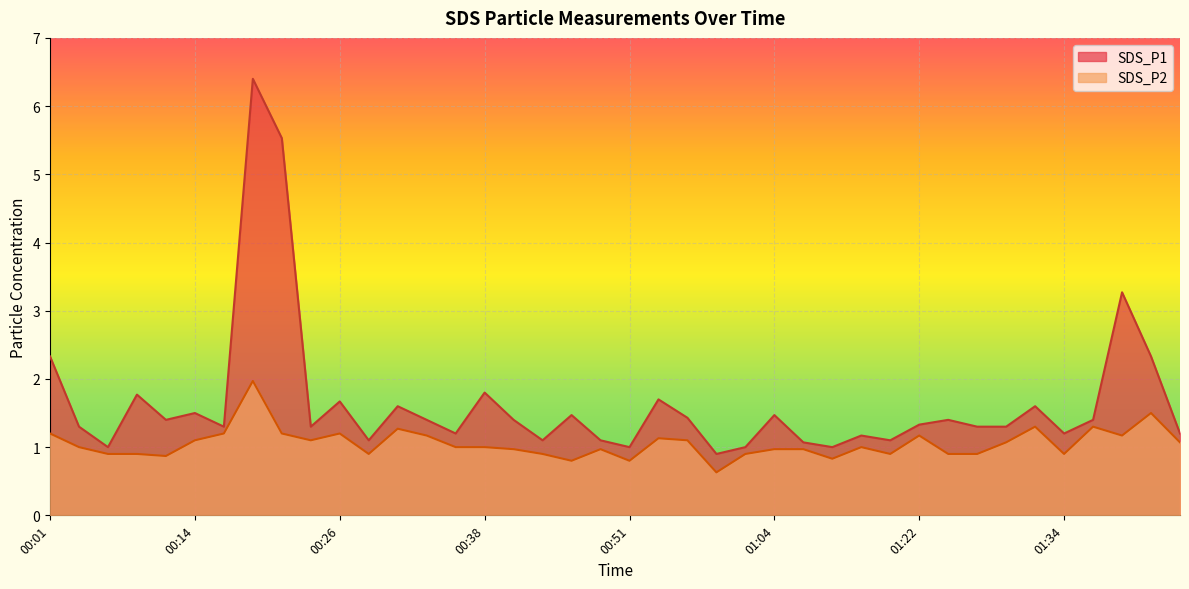

Is it true that SDS_P1 equals 1.4 at 00:59?

False